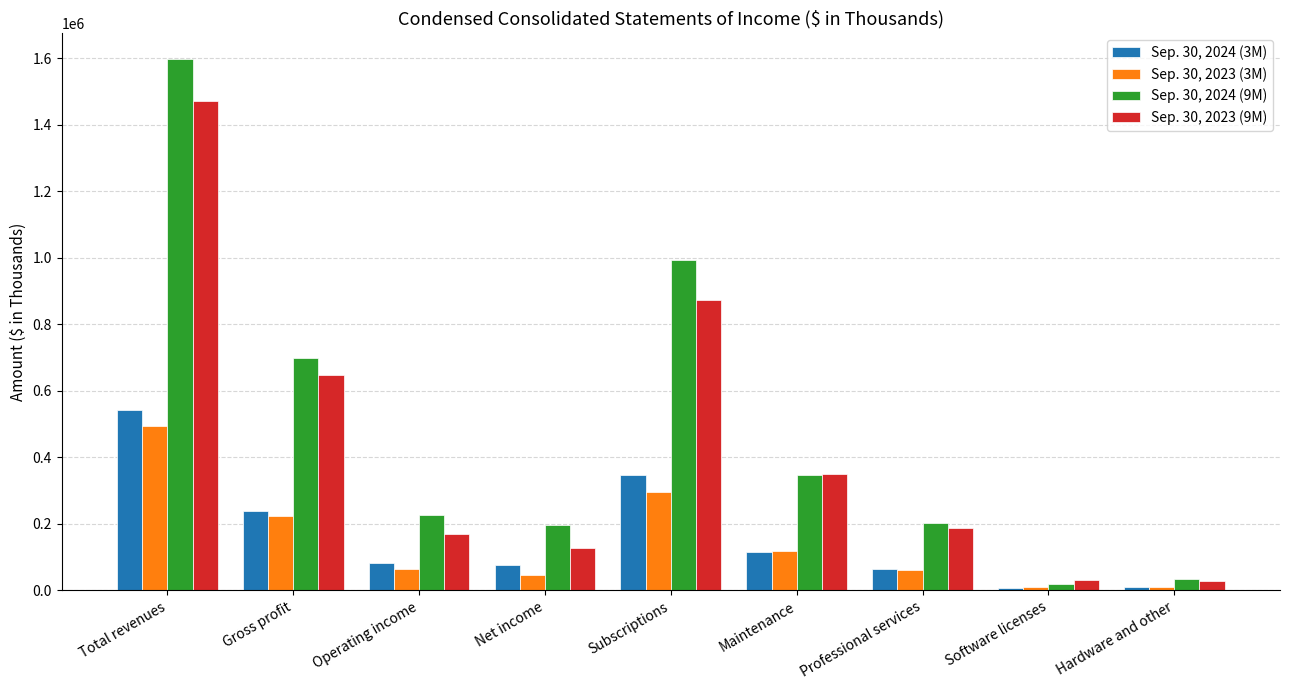

What is the difference between the Sep. 30, 2023 (9M) values at Subscriptions and Hardware and other?

844163